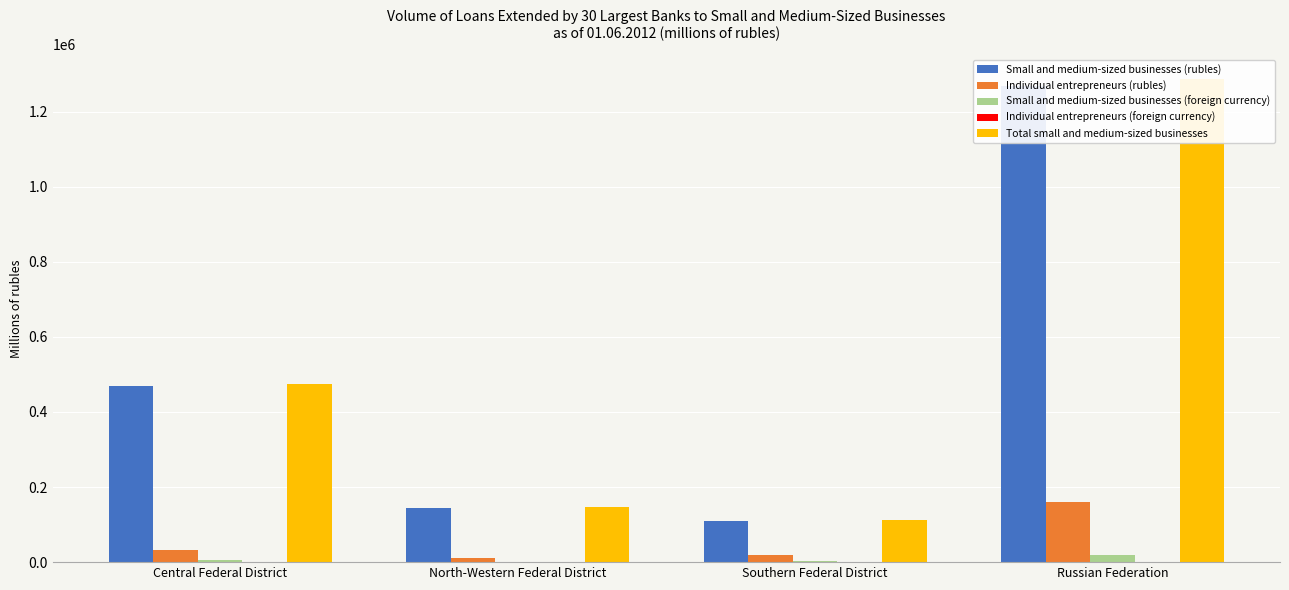

Is it true that Small and medium-sized businesses (rubles) equals 468707 at Central Federal District?

True